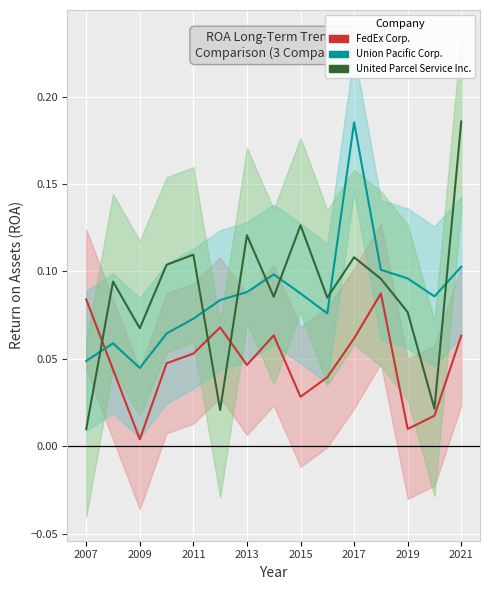

How many times do Union Pacific Corp. and United Parcel Service Inc. cross each other?

7